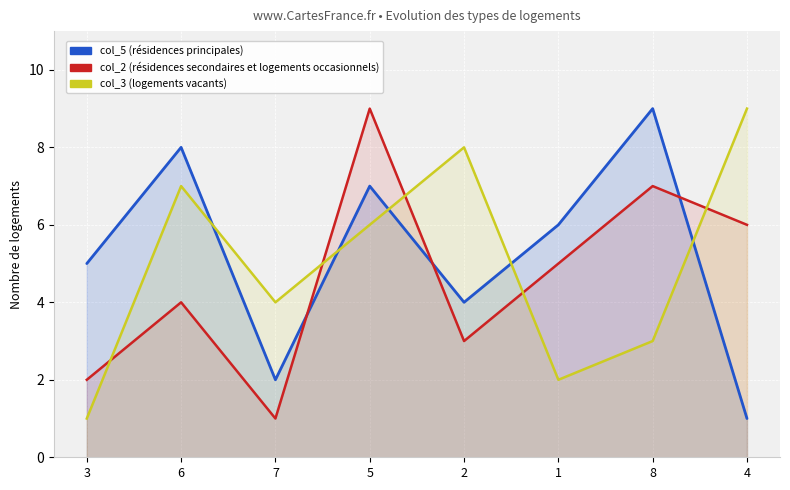

Which category has the lowest value in the col_5 series?

4